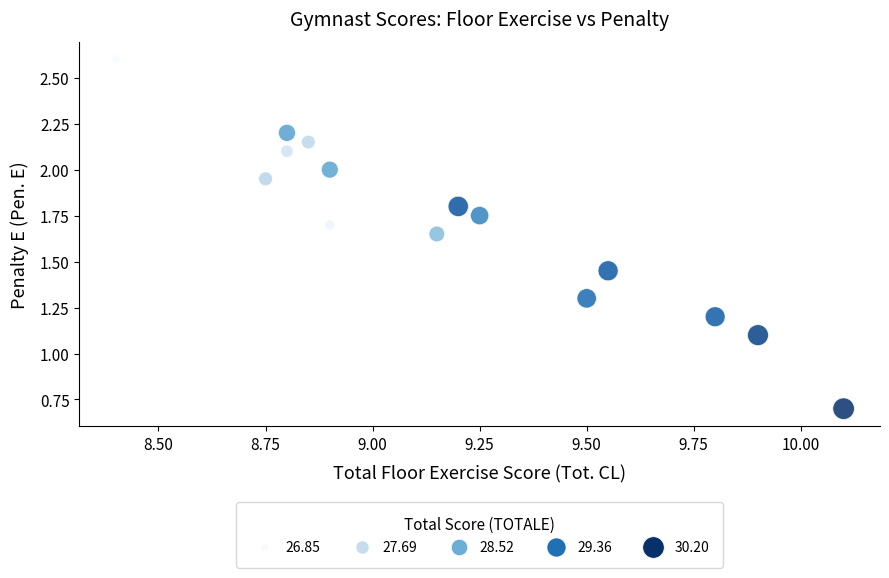

What Y value in the scatter plot is closest to 1?

1.1